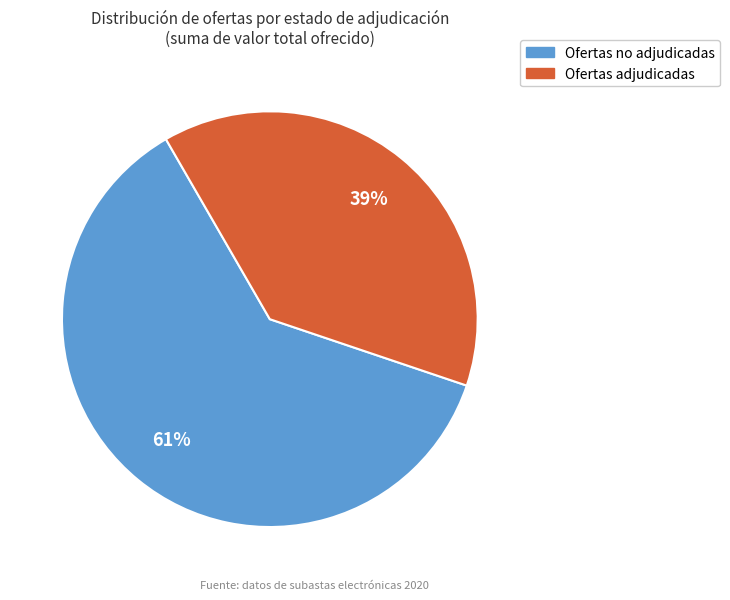

To the nearest percent, what is the average slice percentage?

50%